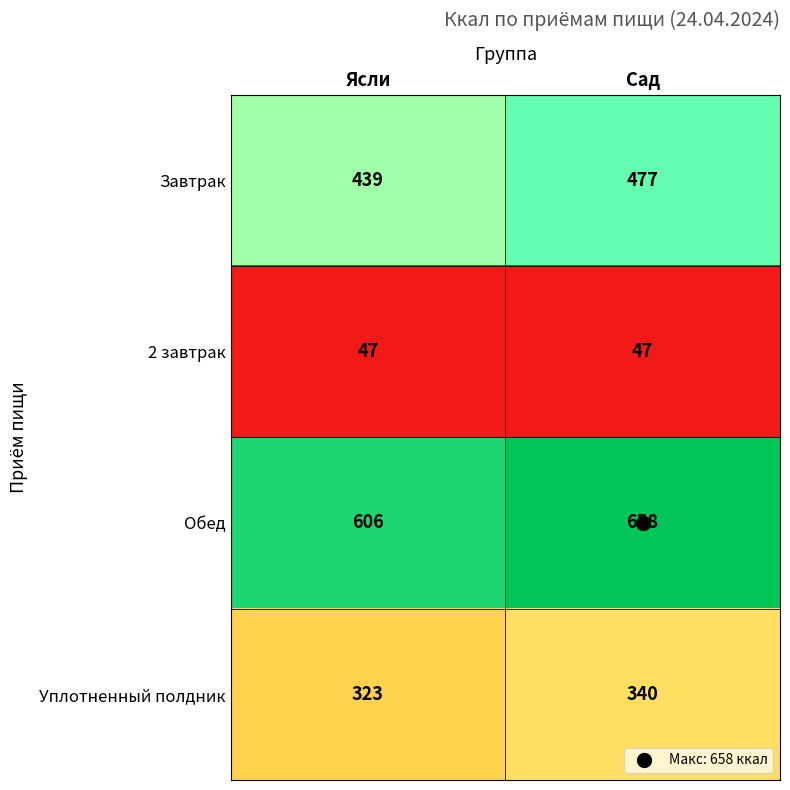

Is it true that 2 завтрак equals 13 at Сад?

False